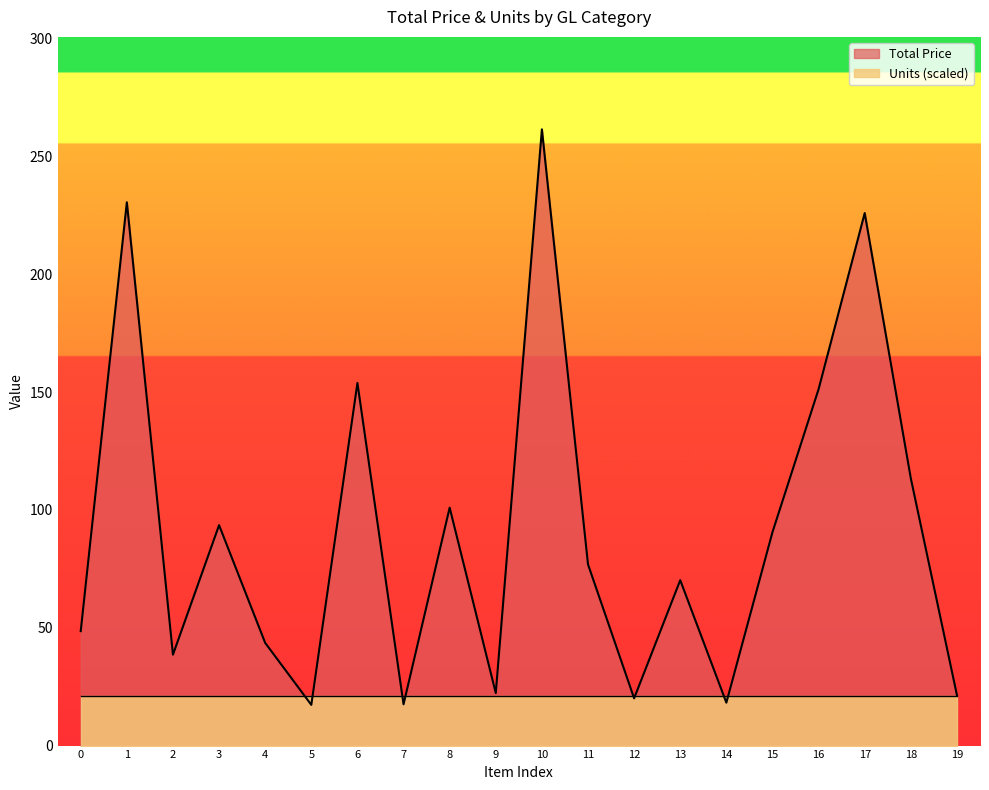

What is the sum of all values?

1816.3